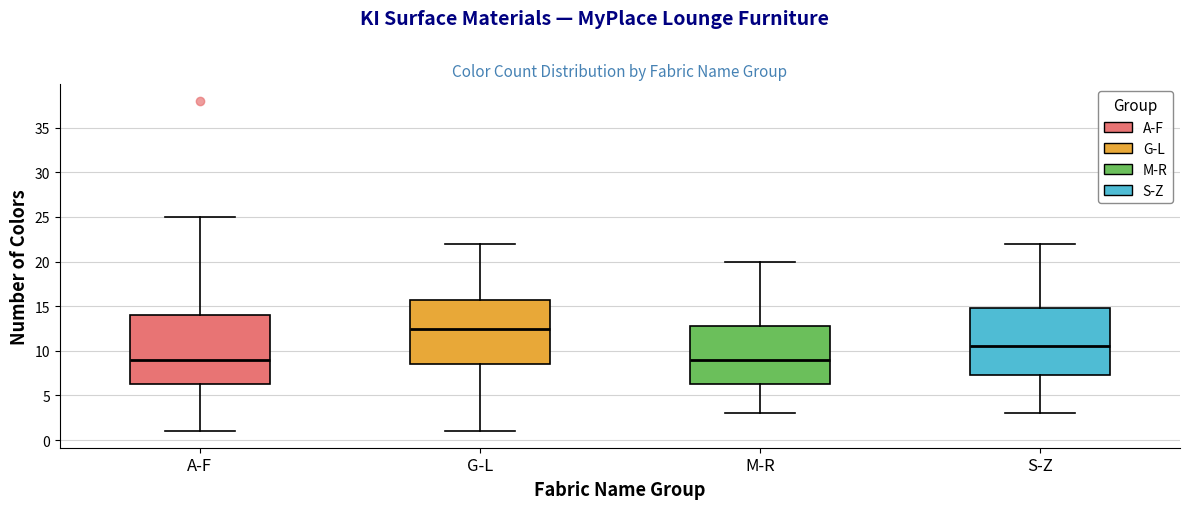

Reading left to right, read every box against the y-axis: the position of its median line, the range the box covers, and the ends of its whiskers. The values are not printed on the chart, so give them approximately, as read against the axis.

A-F: median 9.0, box 6.5 to 14.0, whiskers 1.0 to 25.0
G-L: median 12.5, box 8.5 to 16.0, whiskers 1.0 to 22.0
M-R: median 9.0, box 6.5 to 13.0, whiskers 3.0 to 20.0
S-Z: median 10.5, box 7.5 to 15.0, whiskers 3.0 to 22.0